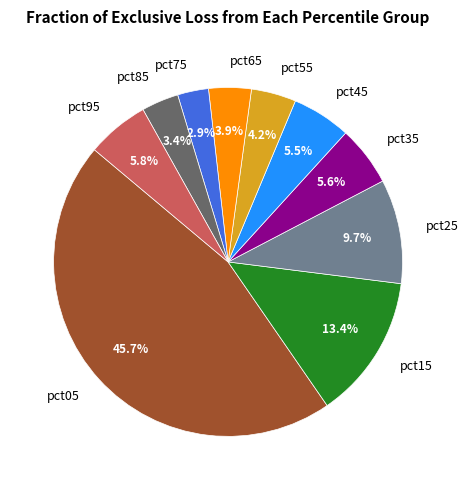

Which category has the biggest portion of the pie?

pct05